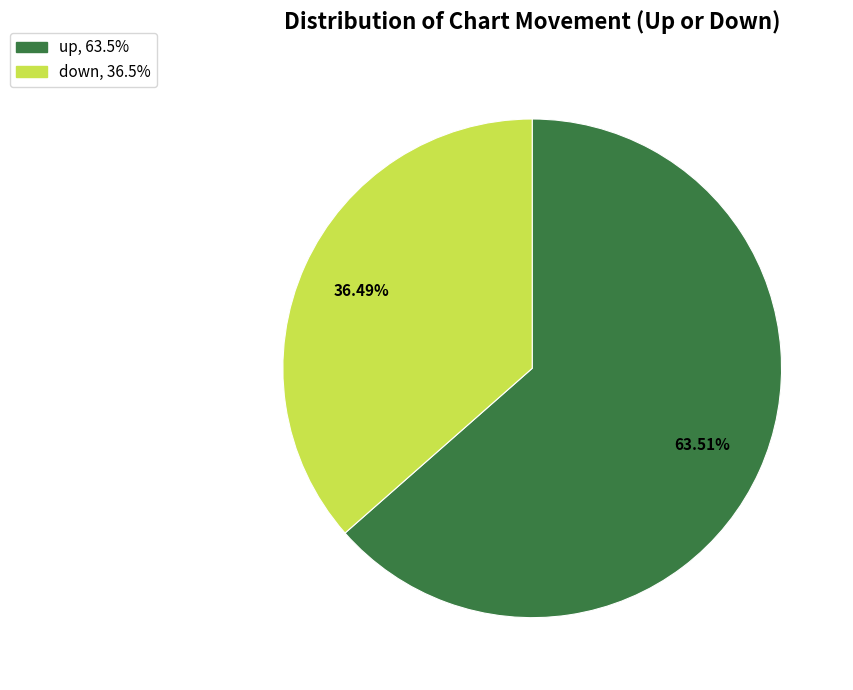

What is the smallest slice in the pie chart?

down